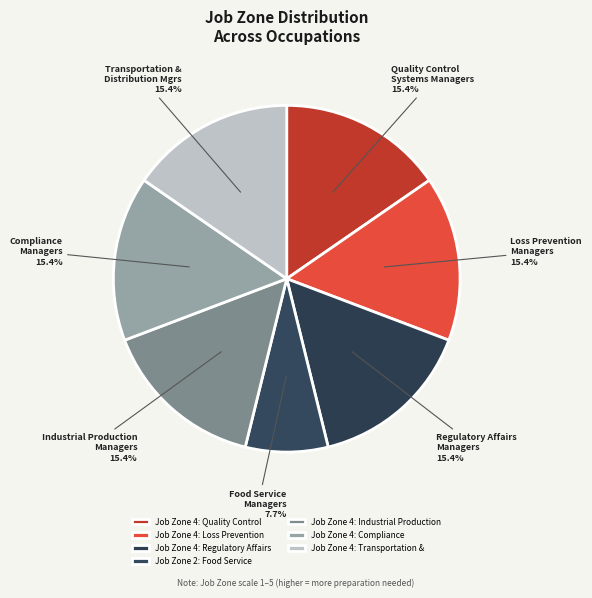

Does Loss Prevention Managers account for over 50% of the chart?

No